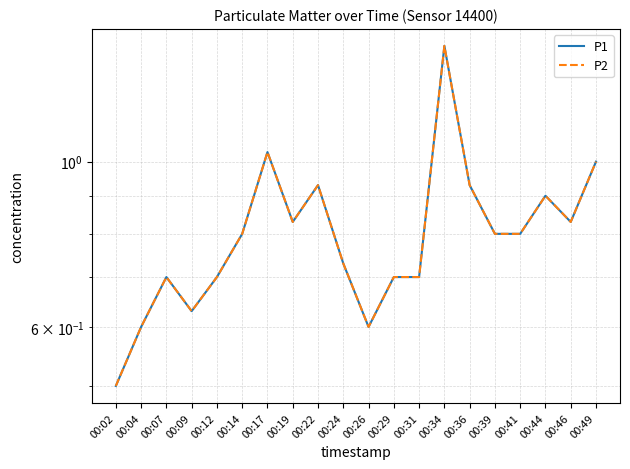

True or false: P2 and P1 cross at least once.

False